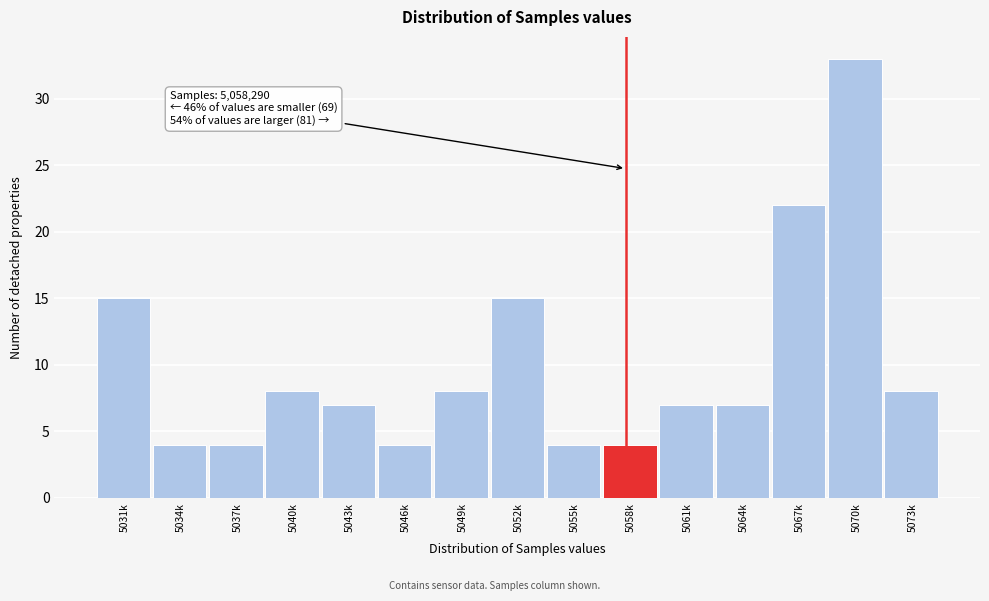

Reading left to right, what are all the values shown in this chart?

5031k=15	5034k=4	5037k=4	5040k=8	5043k=7	5046k=4	5049k=8	5052k=15	5055k=4	5058k=4	5061k=7	5064k=7	5067k=22	5070k=33	5073k=8